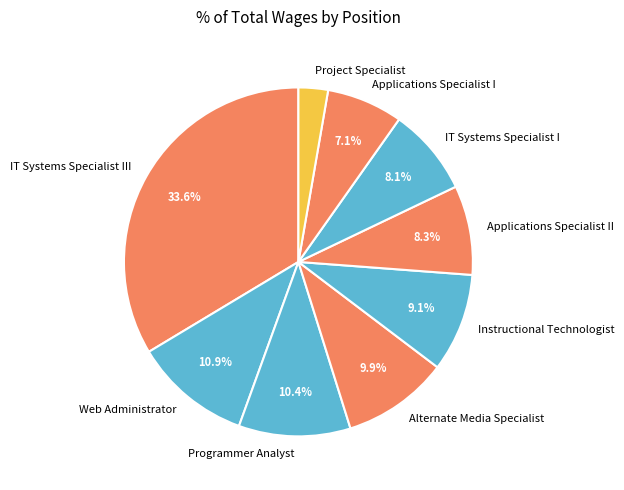

Is it true that Applications Specialist II is 1% of the pie?

False